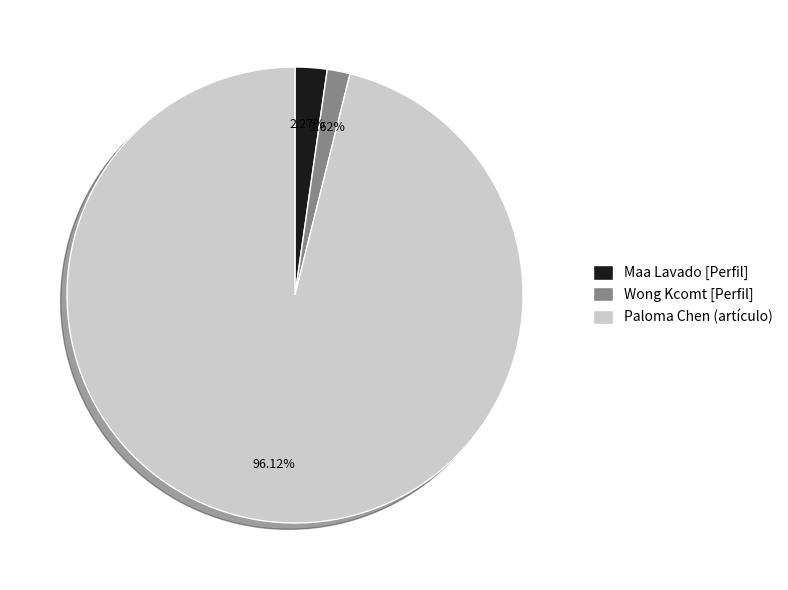

What is the smallest slice in the pie chart?

Wong Kcomt [Perfil]